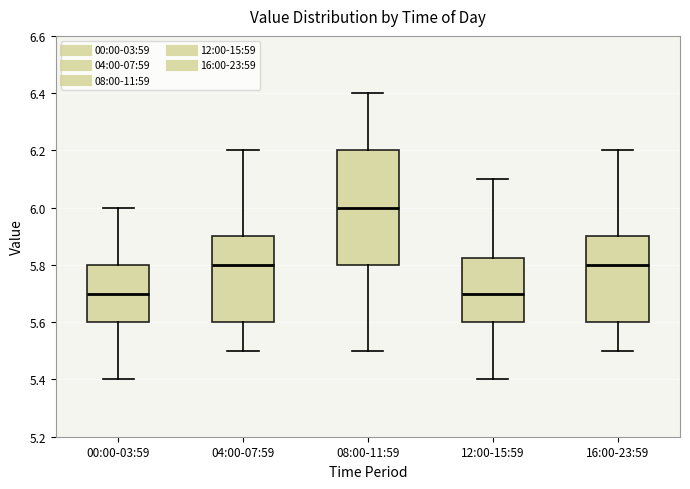

Which box is the tallest, from its lower edge to its upper edge?

08:00-11:59